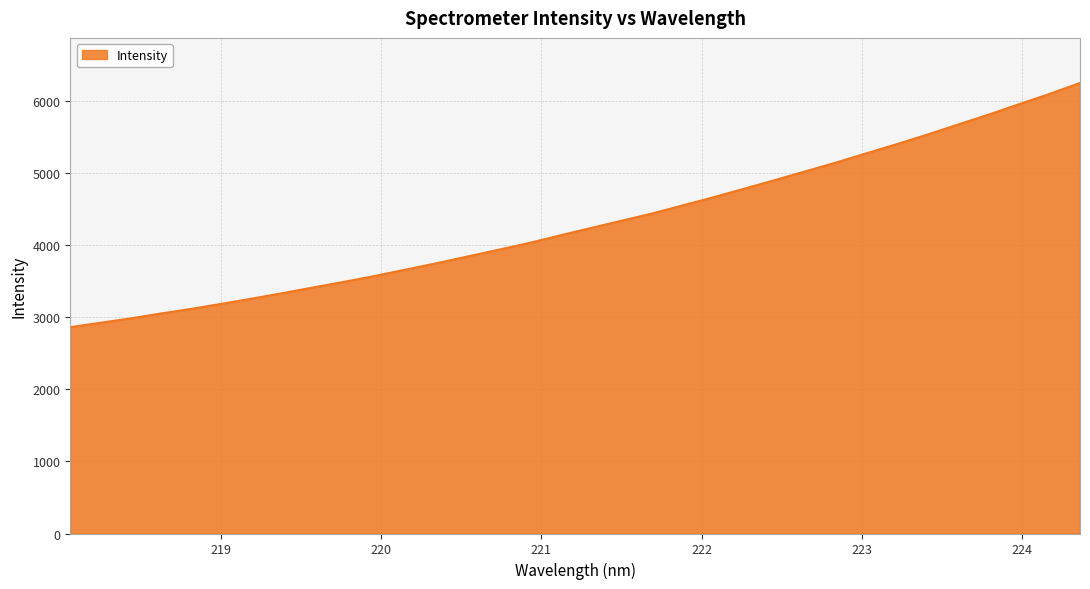

What is the difference between the maximum and minimum values?

3388.7